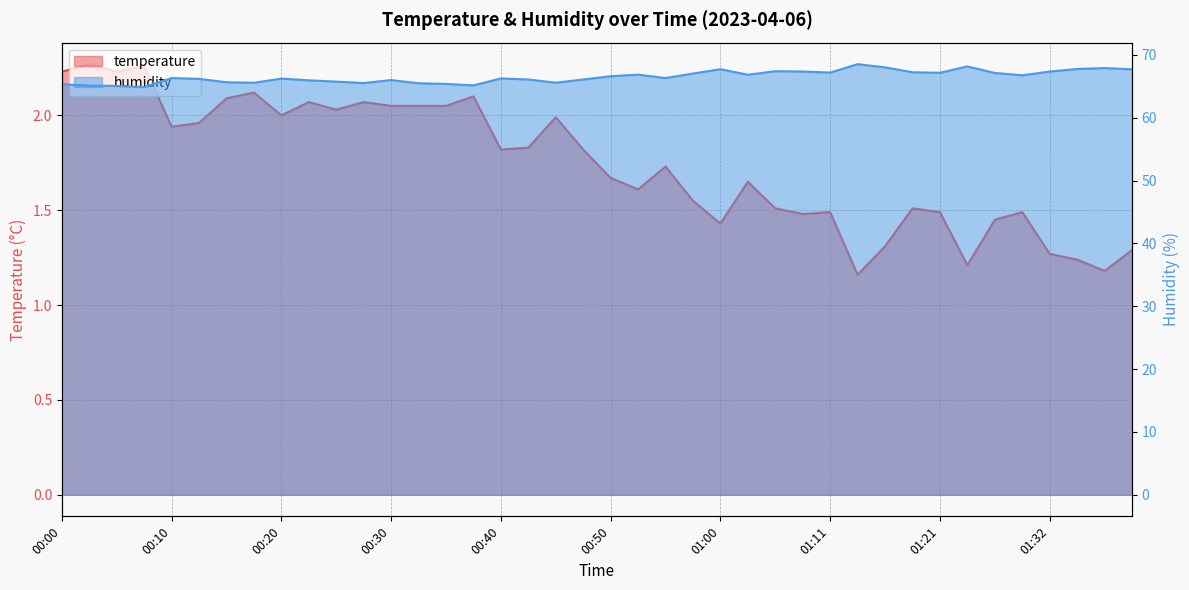

Reading left to right, list all the values displayed in this chart.

temperature: 00:00=2.2	00:03=2.3	00:05=2.2	00:08=2.3	00:10=1.9	00:13=2.0	00:15=2.1	00:18=2.1	00:20=2.0	00:23=2.1	00:25=2.0	00:28=2.1	00:30=2.0	00:33=2.0	00:35=2.0	00:38=2.1	00:40=1.8	00:43=1.8	00:45=2.0	00:48=1.8	00:50=1.7	00:53=1.6	00:55=1.7	00:58=1.6	01:00=1.4	01:03=1.6	01:05=1.5	01:08=1.5	01:11=1.5	01:13=1.2	01:16=1.3	01:19=1.5	01:21=1.5	01:24=1.2	01:26=1.4	01:29=1.5	01:32=1.3	01:35=1.2	01:37=1.2	01:40=1.3
humidity: 00:00=65.3	00:03=65.1	00:05=65.0	00:08=64.8	00:10=66.3	00:13=66.2	00:15=65.6	00:18=65.5	00:20=66.2	00:23=65.9	00:25=65.7	00:28=65.5	00:30=66.0	00:33=65.5	00:35=65.4	00:38=65.1	00:40=66.2	00:43=66.1	00:45=65.6	00:48=66.1	00:50=66.6	00:53=66.8	00:55=66.3	00:58=67.0	01:00=67.7	01:03=66.8	01:05=67.4	01:08=67.3	01:11=67.2	01:13=68.5	01:16=68.0	01:19=67.2	01:21=67.1	01:24=68.2	01:26=67.1	01:29=66.7	01:32=67.3	01:35=67.7	01:37=67.9	01:40=67.7